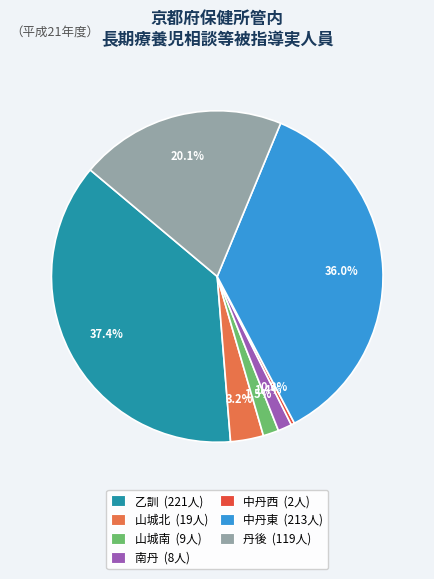

Between 山城北 (19人) and 南丹 (8人), which is larger?

山城北 (19人)